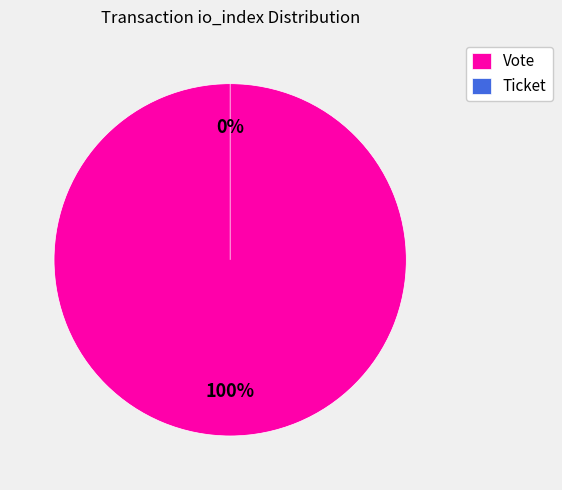

Does Ticket represent more than half of the total?

No